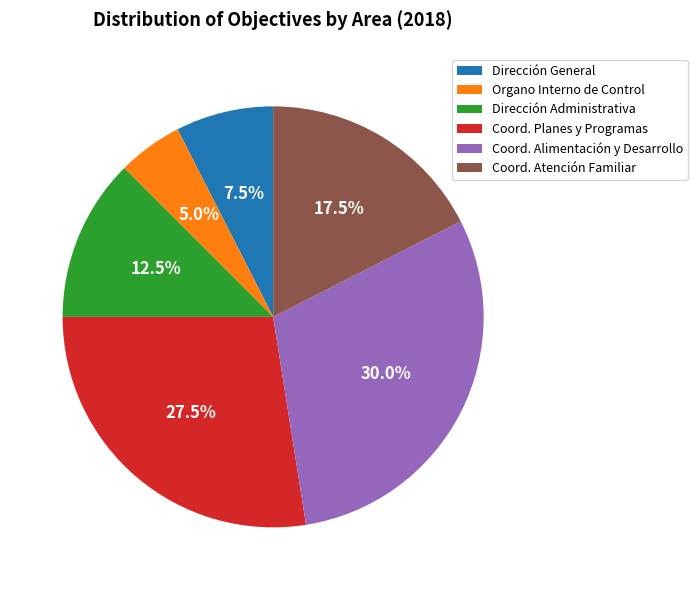

Rank the categories by value from highest to lowest.

Coord. Alimentación y Desarrollo, Coord. Planes y Programas, Coord. Atención Familiar, Dirección Administrativa, Dirección General, Organo Interno de Control